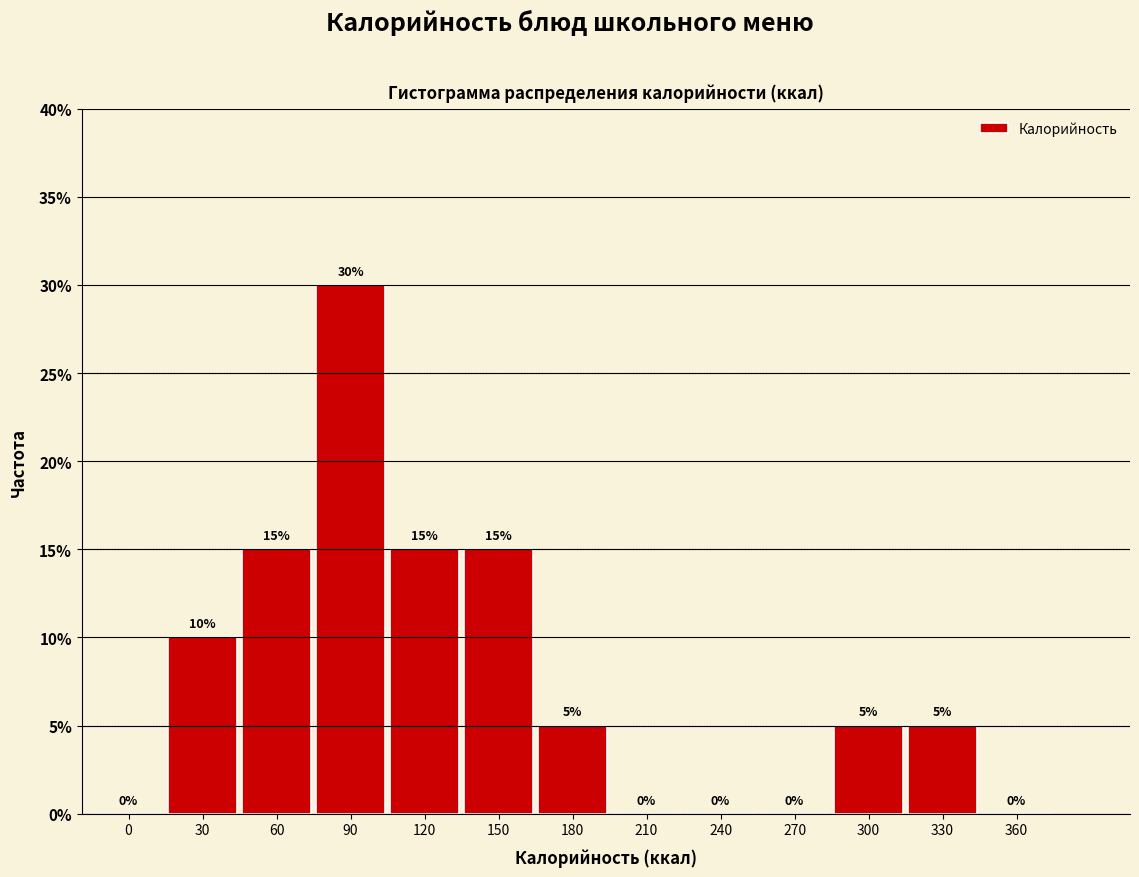

Reading left to right, list all the values displayed in this chart.

0=0	30=10	60=15	90=30	120=15	150=15	180=5	210=0	240=0	270=0	300=5	330=5	360=0